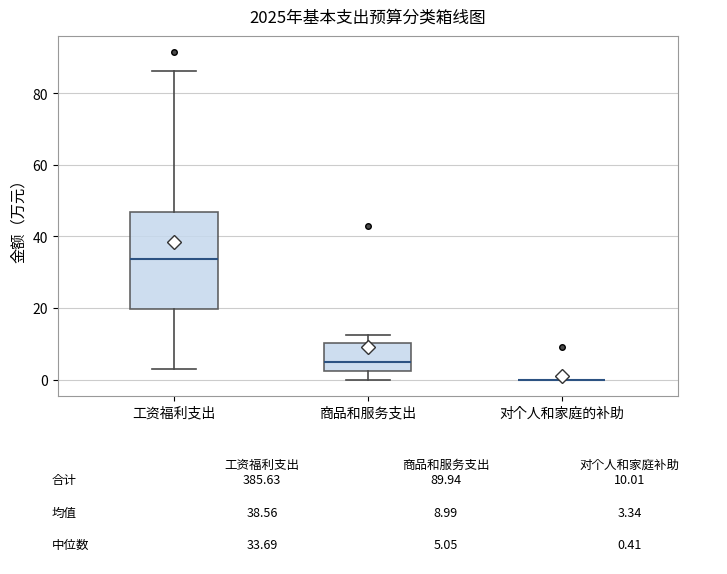

Which box is the tallest, from its lower edge to its upper edge?

工资福利支出